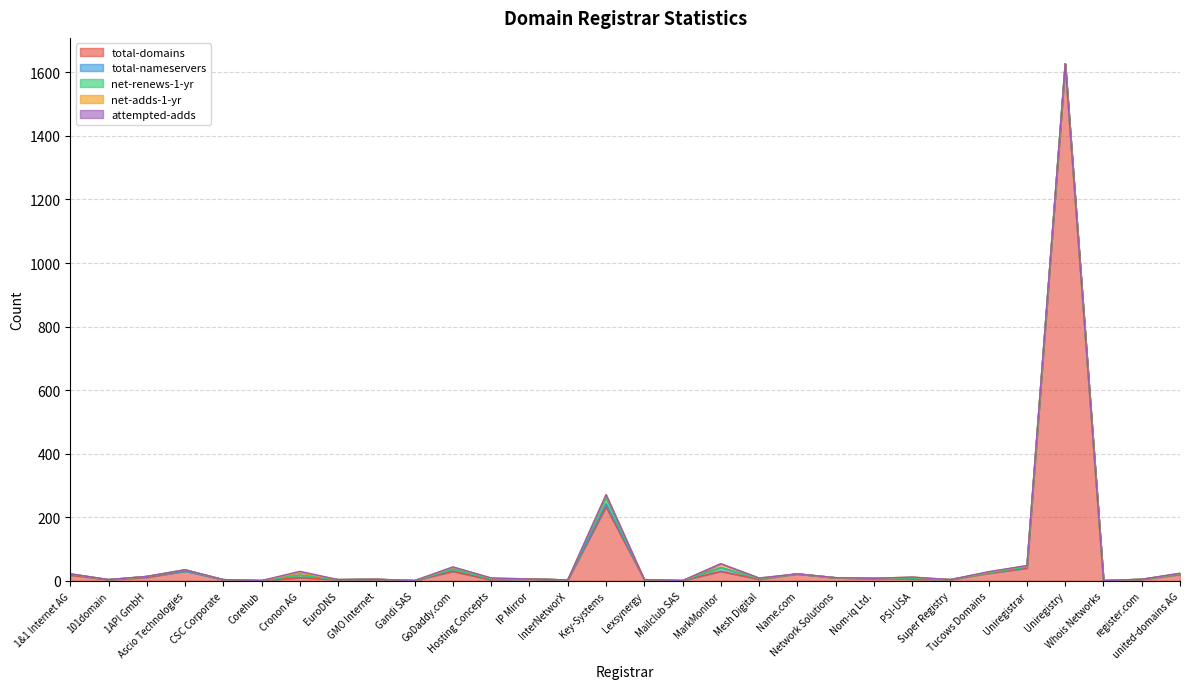

Where is total-nameservers nearest to the value 6?

GoDaddy.com